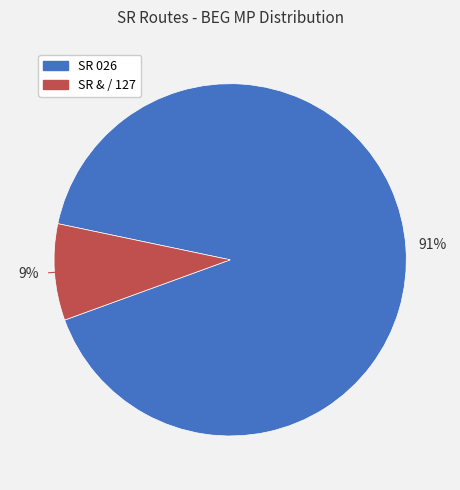

To the nearest percent, what is the difference between the largest and smallest slice percentages?

82%